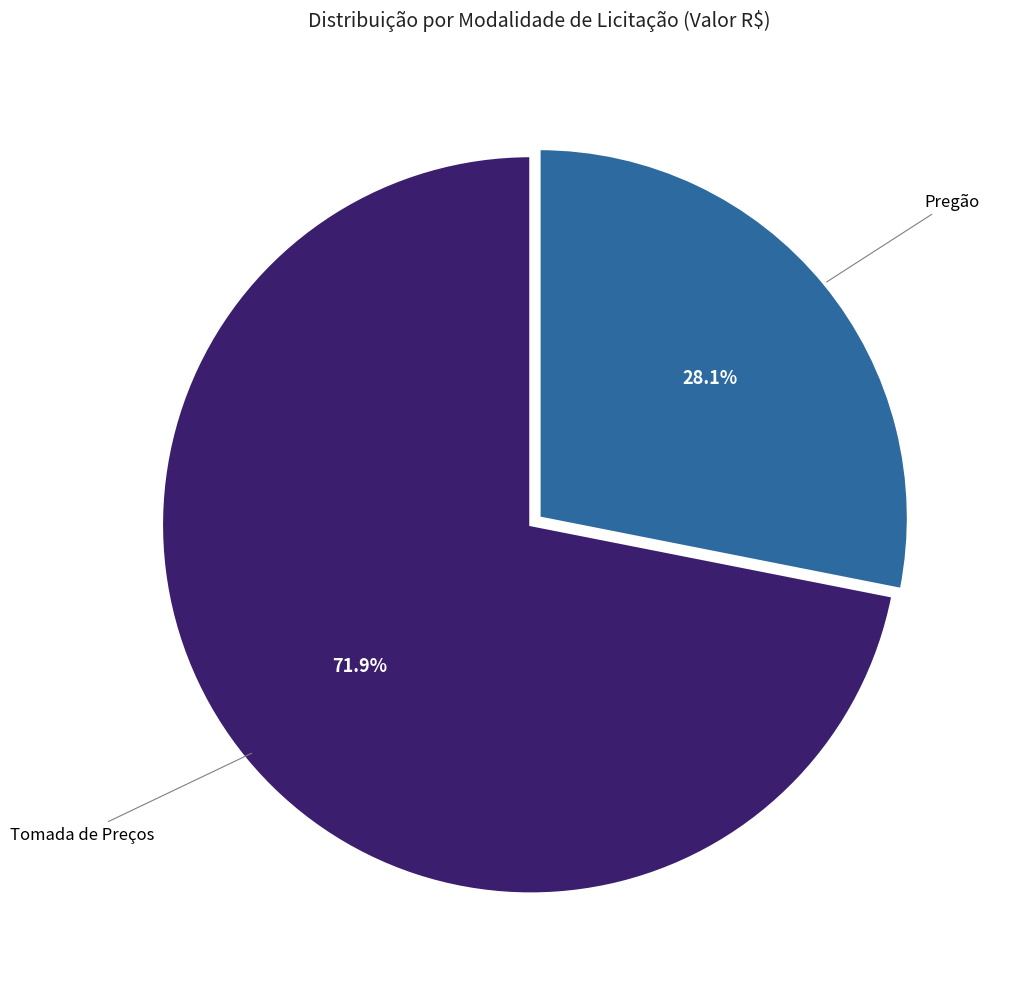

Is there a majority slice in this chart?

Yes